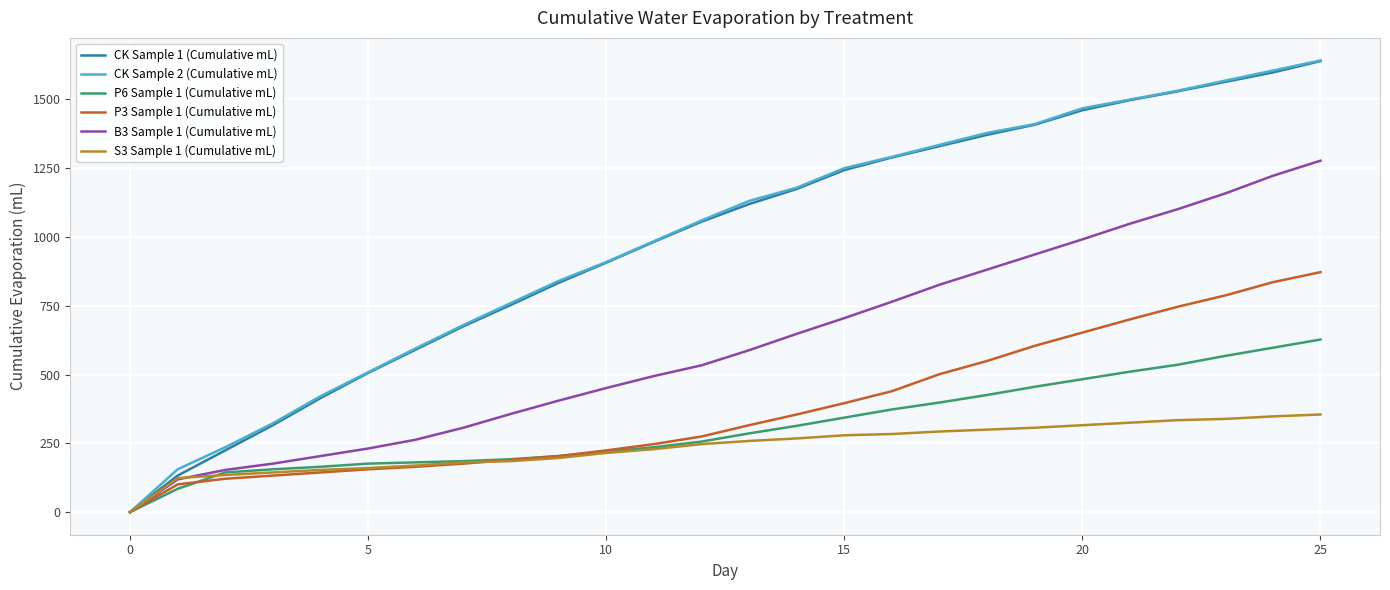

True or false: S3 Sample 1 (Cumulative mL) and P3 Sample 1 (Cumulative mL) intersect in this chart.

True